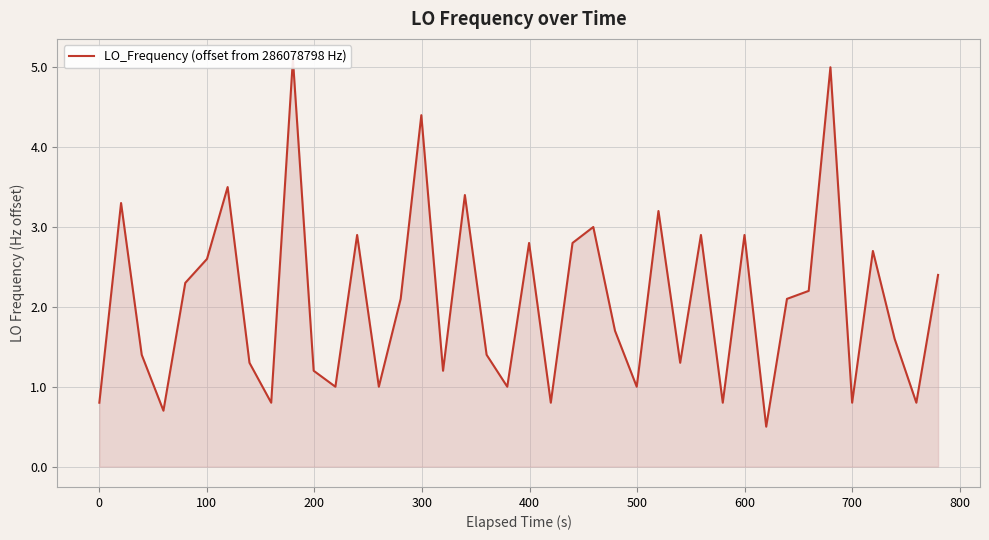

The chart shows a value of 5.7 at 26. True or false?

False